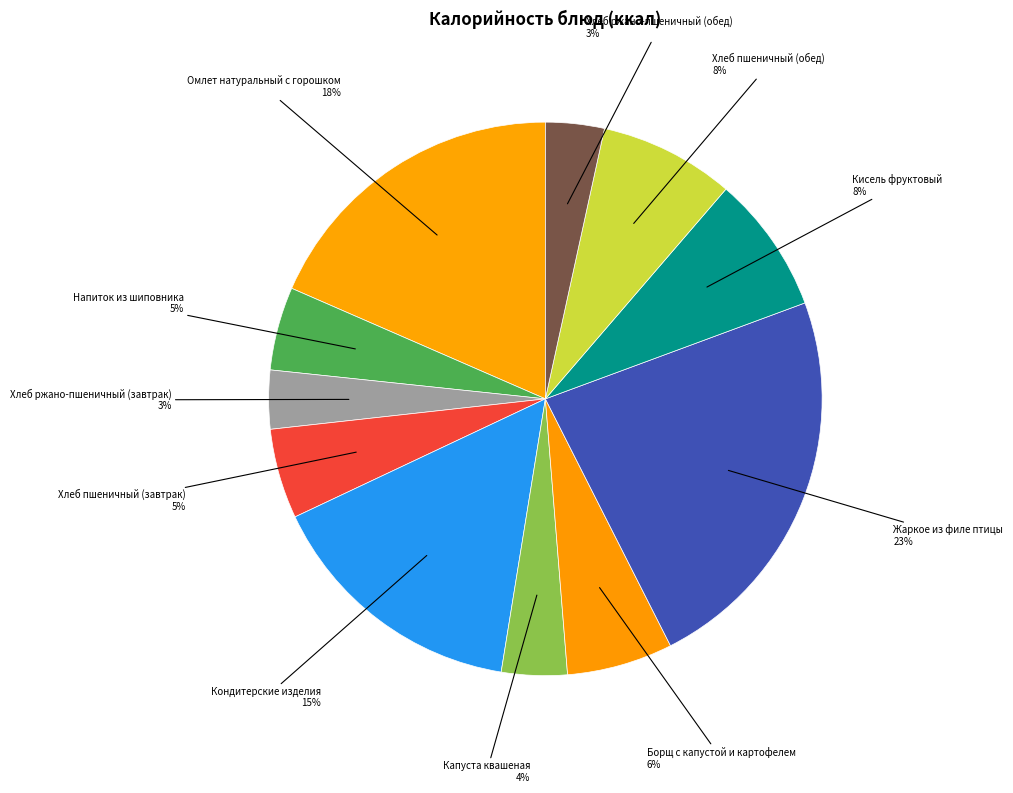

To the nearest percent, what is the average slice percentage?

9%